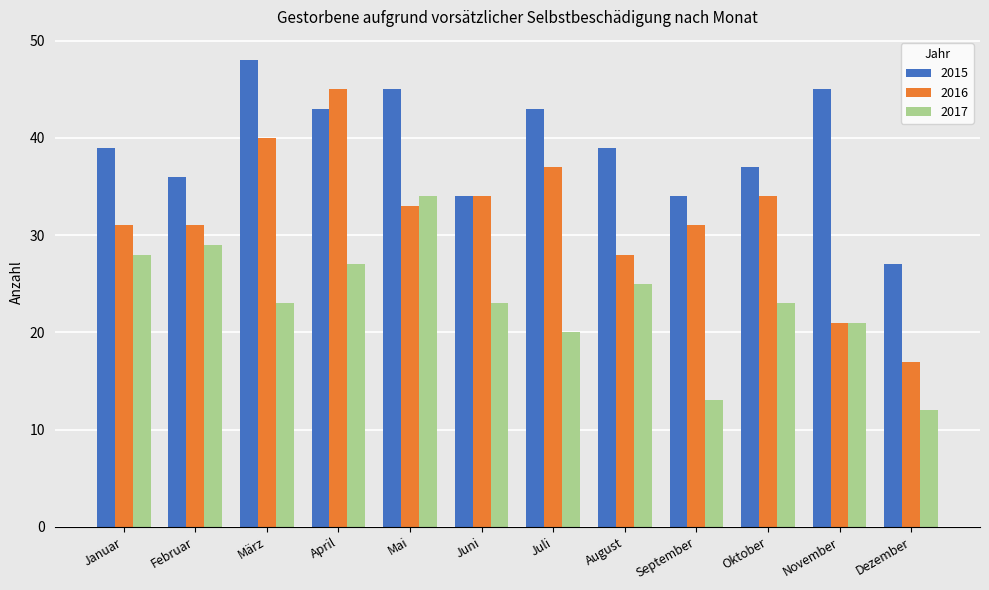

What is the highest value of the 2015 series?

48